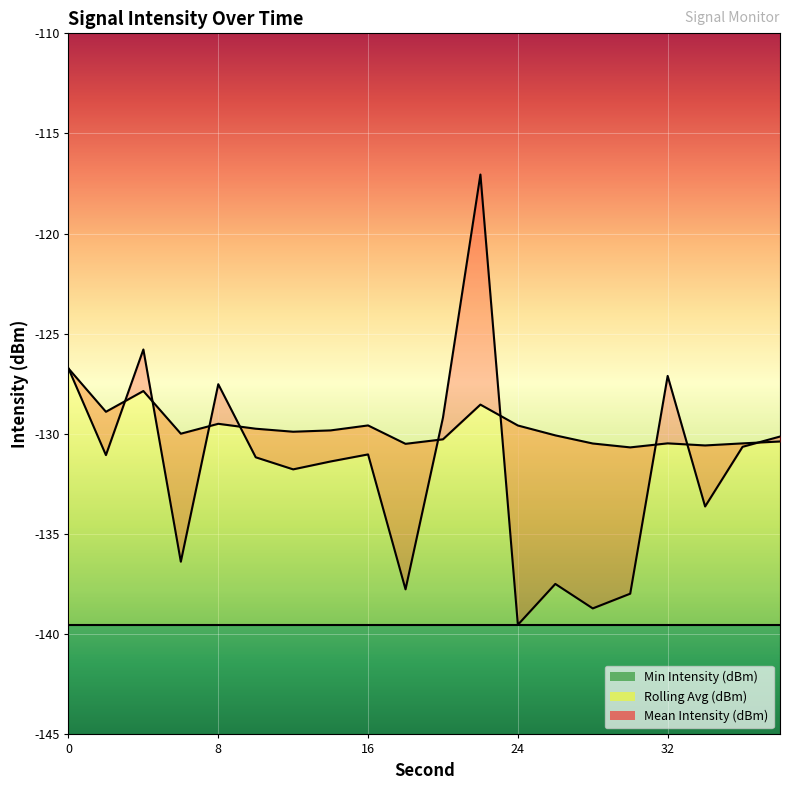

At which category does Mean Intensity (dBm) reach its first local peak?

4